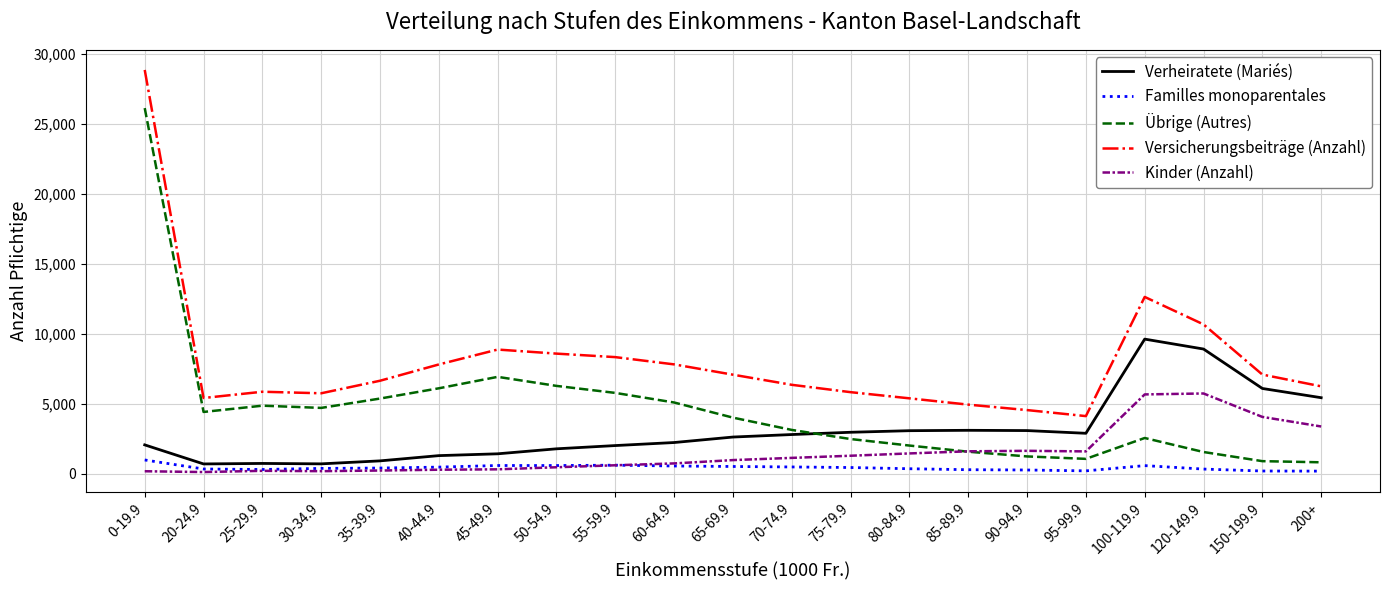

What is the sum of the Versicherungsbeiträge (Anzahl) values at 150-199.9 and 100-119.9?

19716